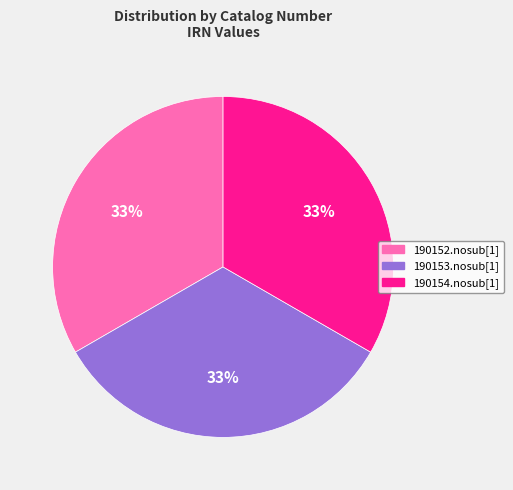

Do 190153.nosub[1] and 190154.nosub[1] together represent more than half of the pie?

Yes